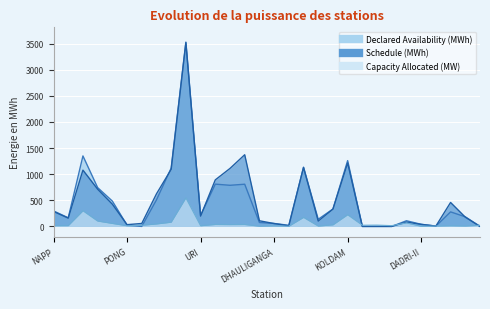

What is the approximate value of Schedule (MWh) at TANAKPUR?

11.2